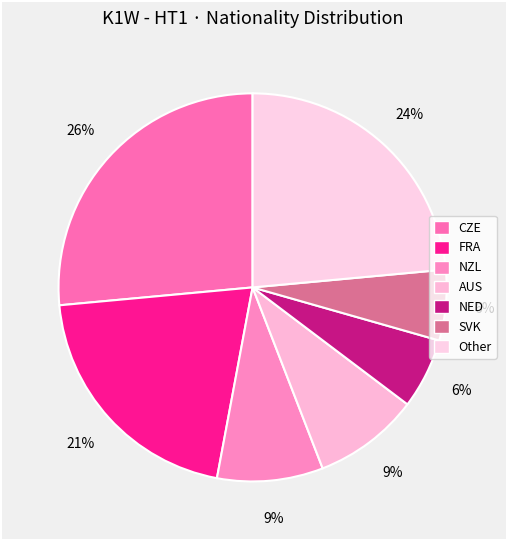

The AUS slice represents 3% of the pie. True or false?

False